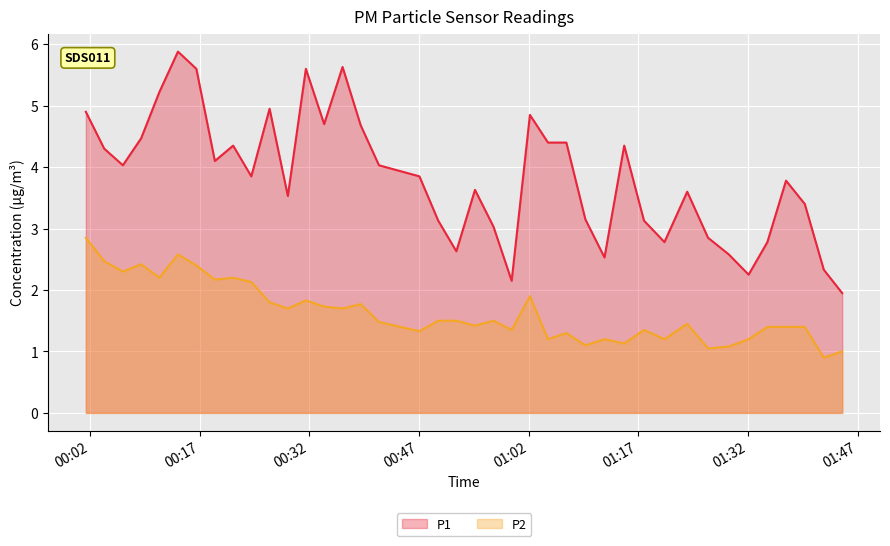

What are all the series names shown in the legend?

P1, P2